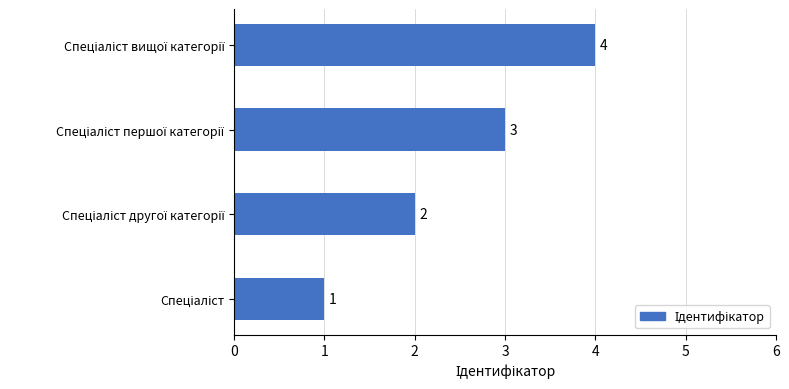

What is the sum of all values?

10